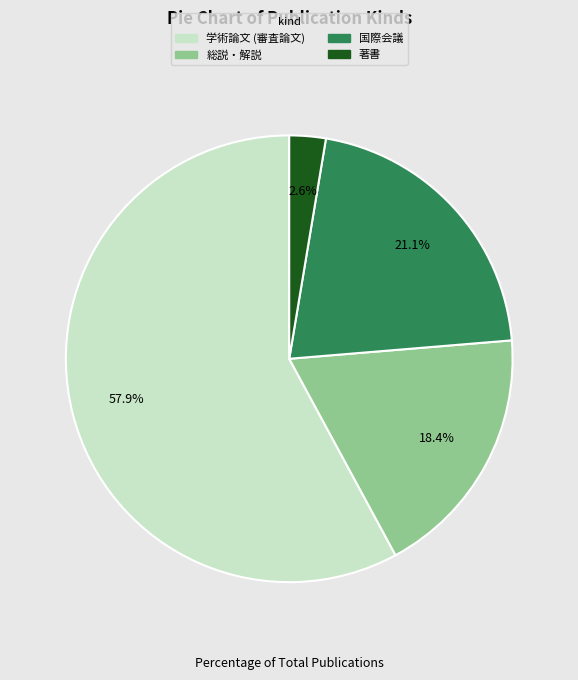

What is the largest slice in the pie chart?

学術論文 (審査論文)